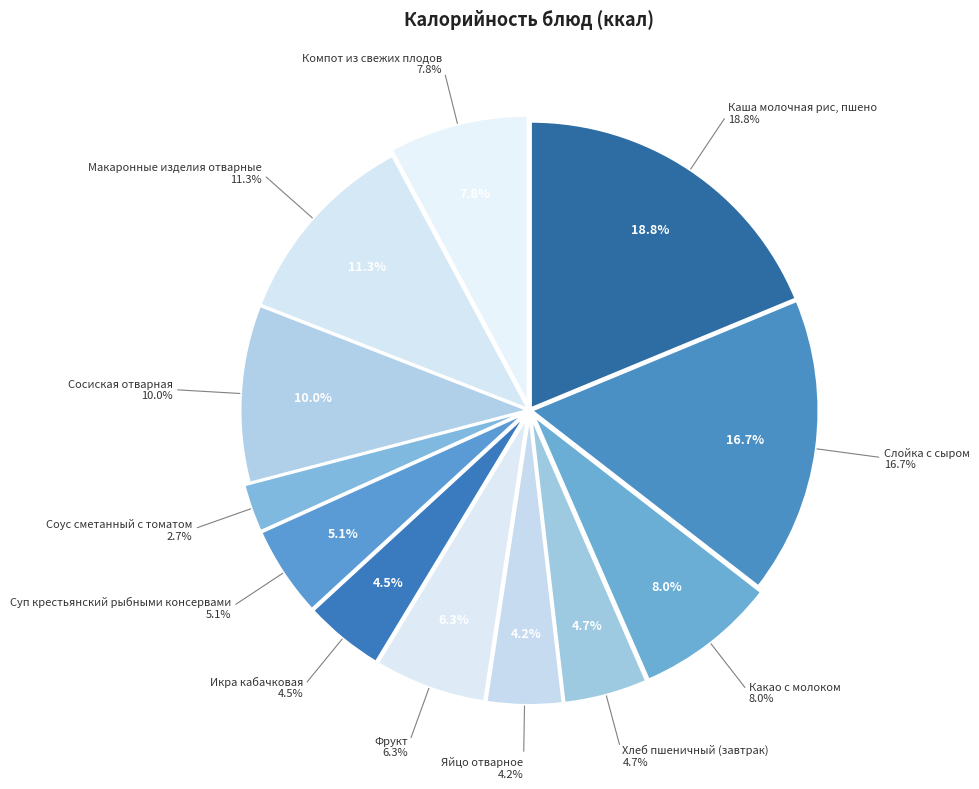

To the nearest percent, what is the difference between the largest and smallest slice percentages?

16%